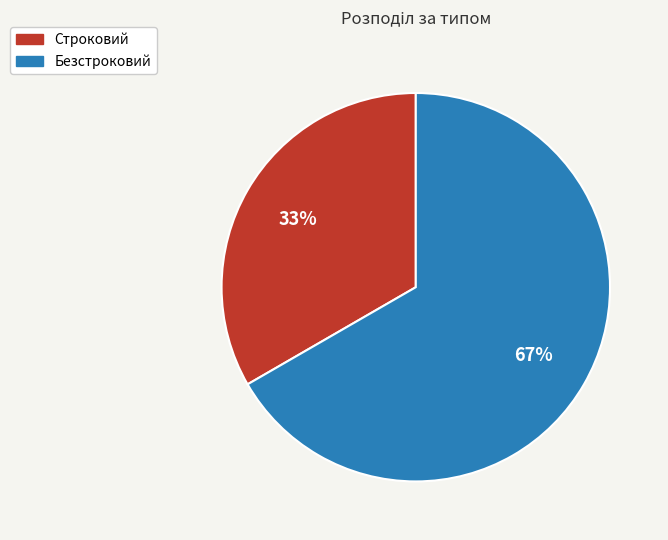

How many segments does this pie chart have?

2